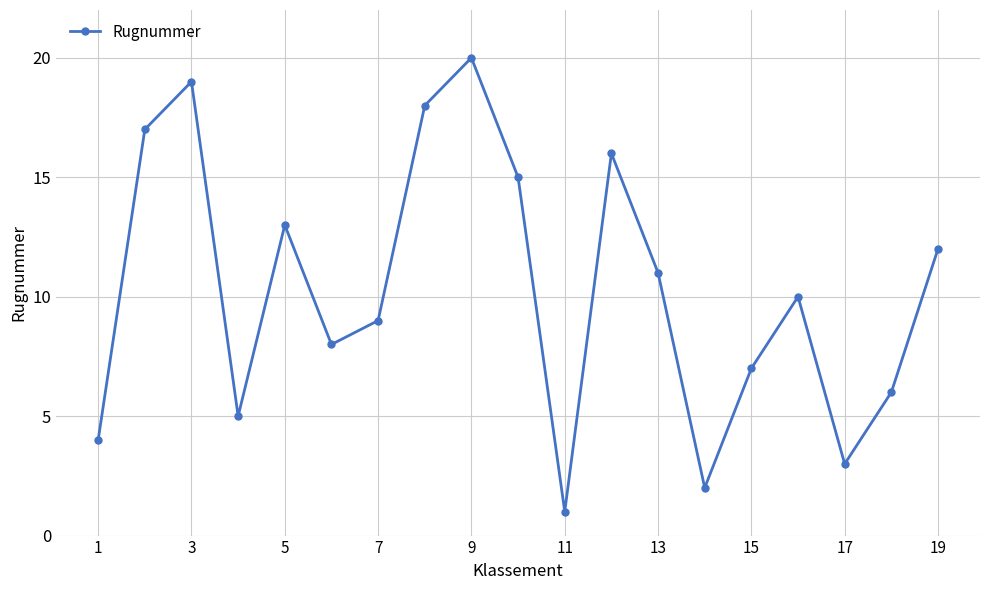

What is the average value?

10